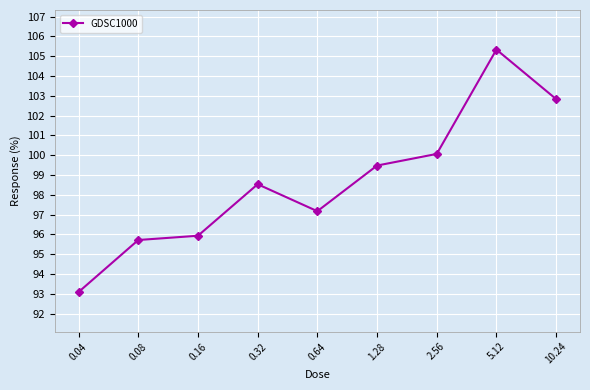

What is the value of the 4th point from the left?

98.5